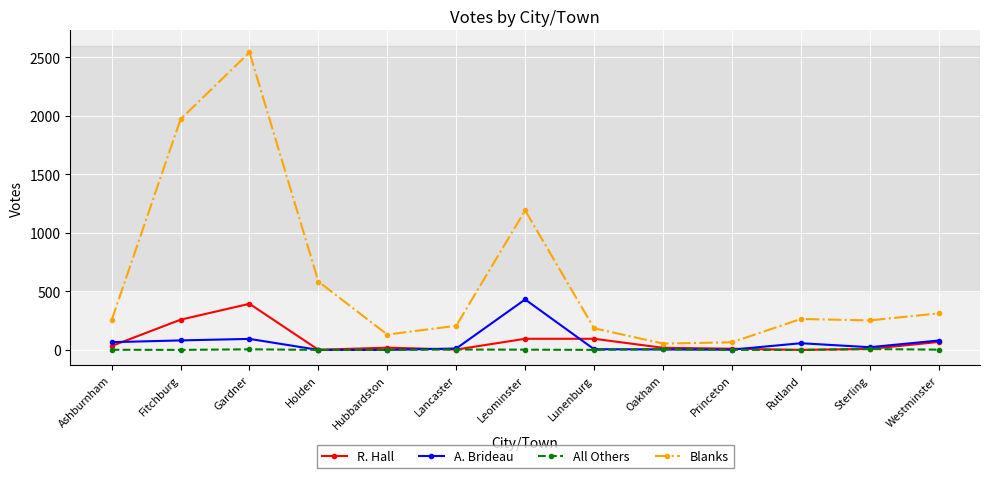

How many All Others values are between 0 and 3?

10